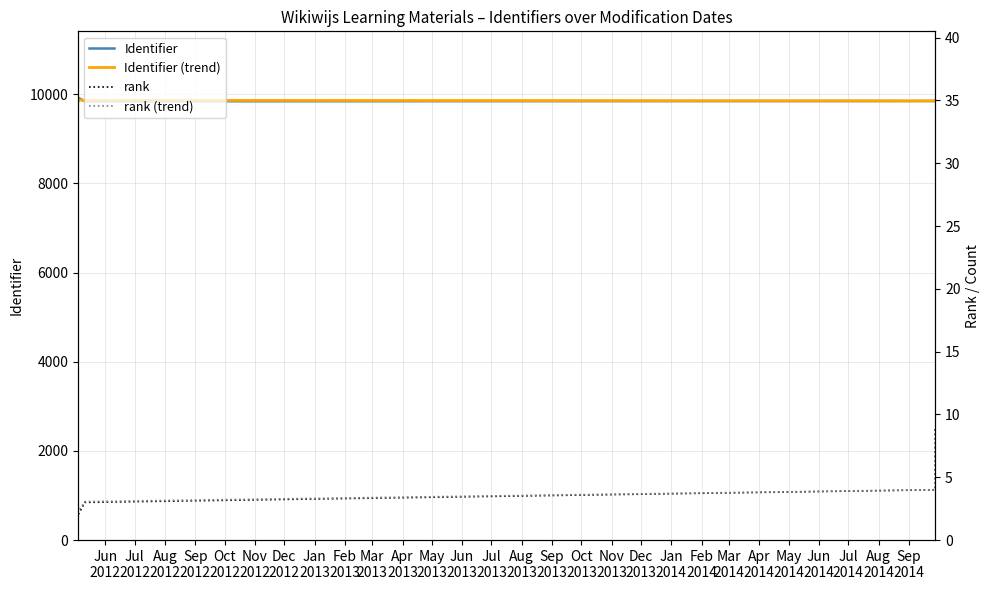

What is the average value of the Identifier (trend) series?

9858.7